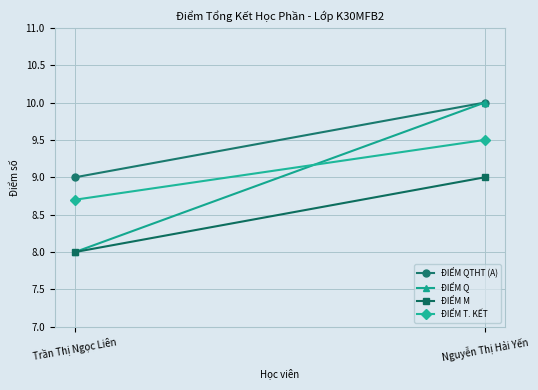

What is the sum of all ĐIỂM Q values?

18.0